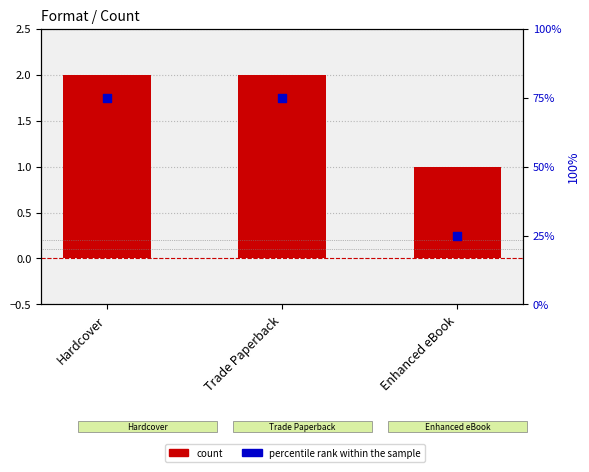

What is the total value across all series at Enhanced eBook?

26